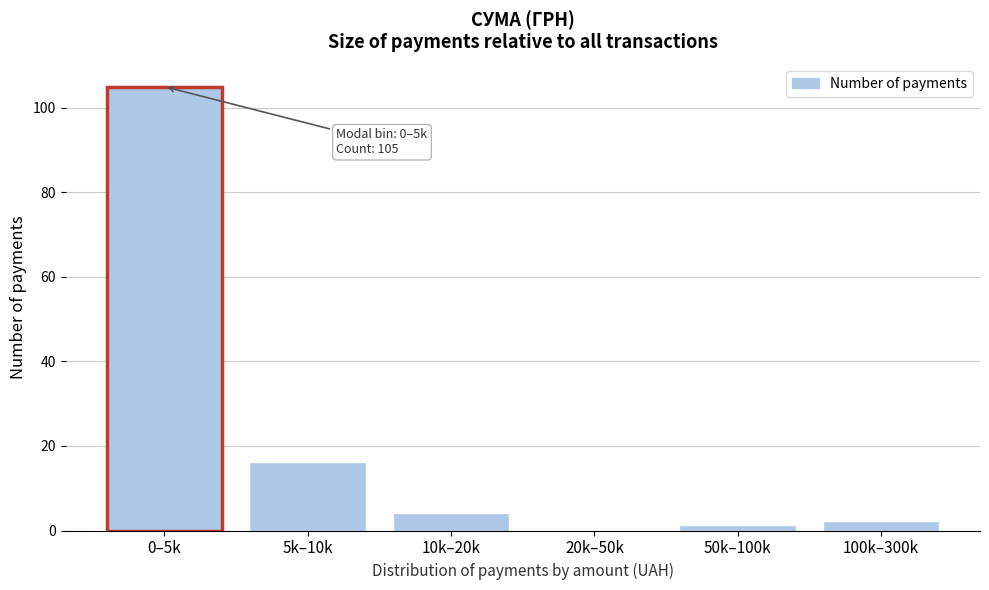

Reading left to right, what are all the values shown in this chart?

0–5k=105	5k–10k=16	10k–20k=4	20k–50k=0	50k–100k=1	100k–300k=2